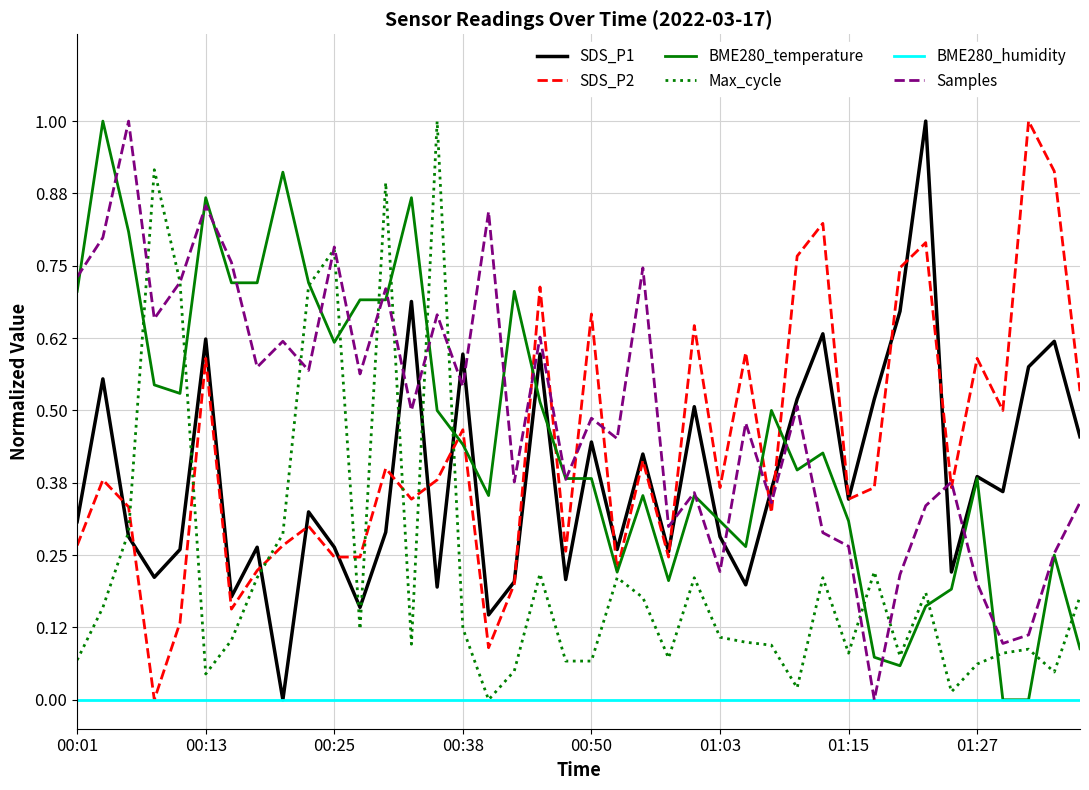

How many lines are shown in the chart?

6